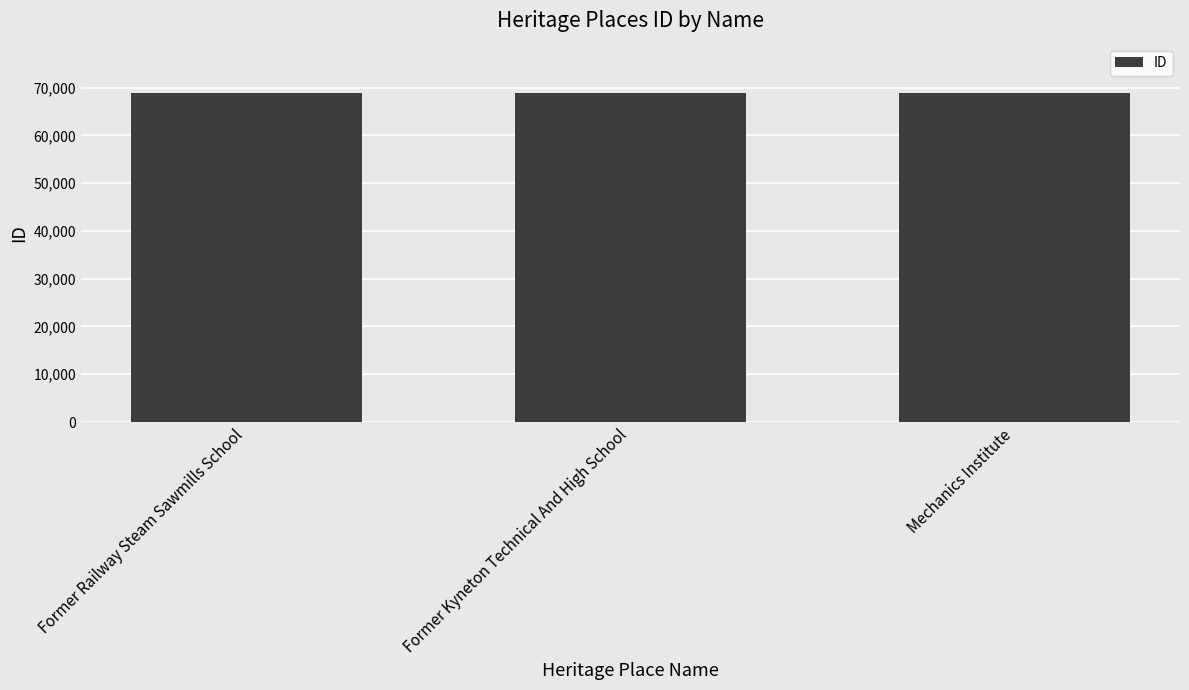

What is the sum of the values at Mechanics Institute and Former Railway Steam Sawmills School?

137653